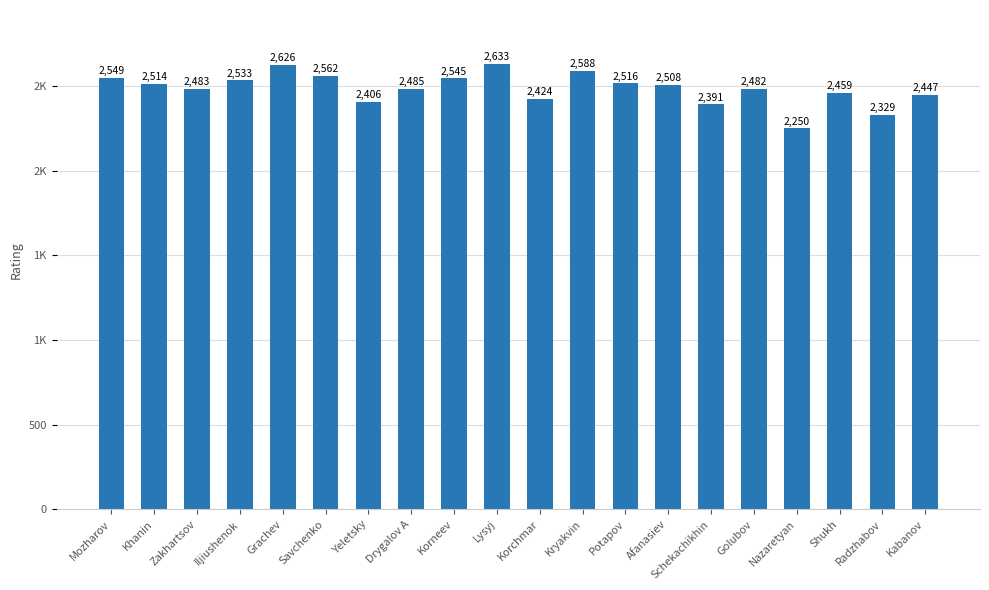

What is the label of the 17th bar from the left?

Nazaretyan